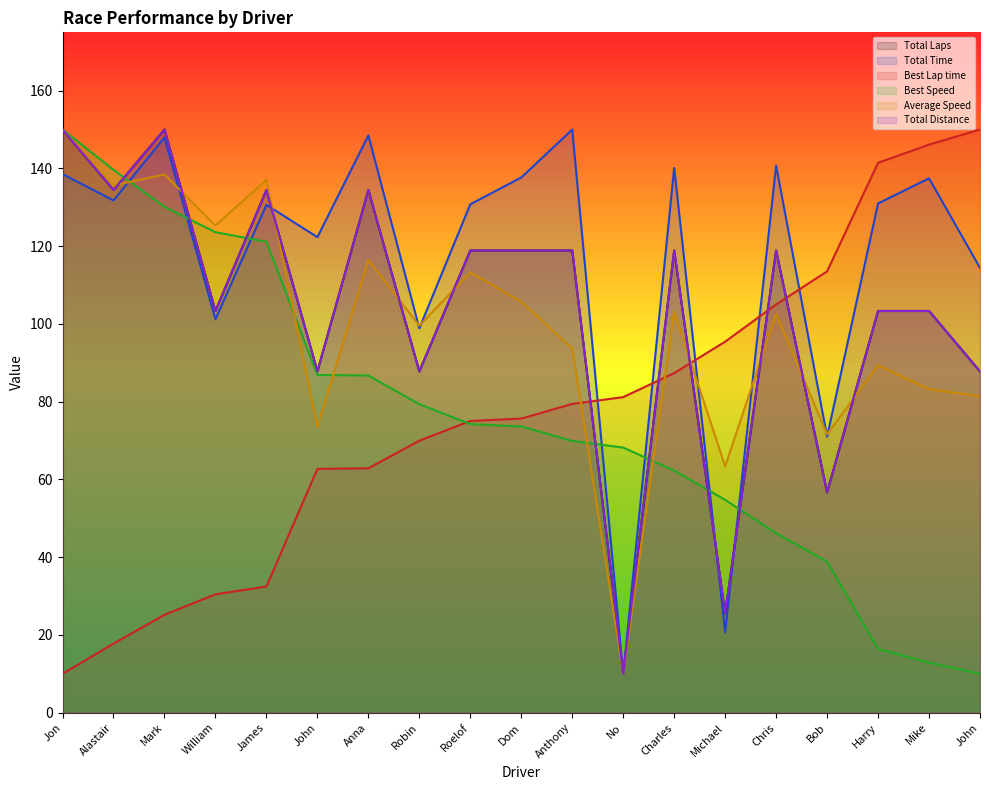

Is the value of Total Time at Jon greater than the value of Best Speed at Mark?

Yes